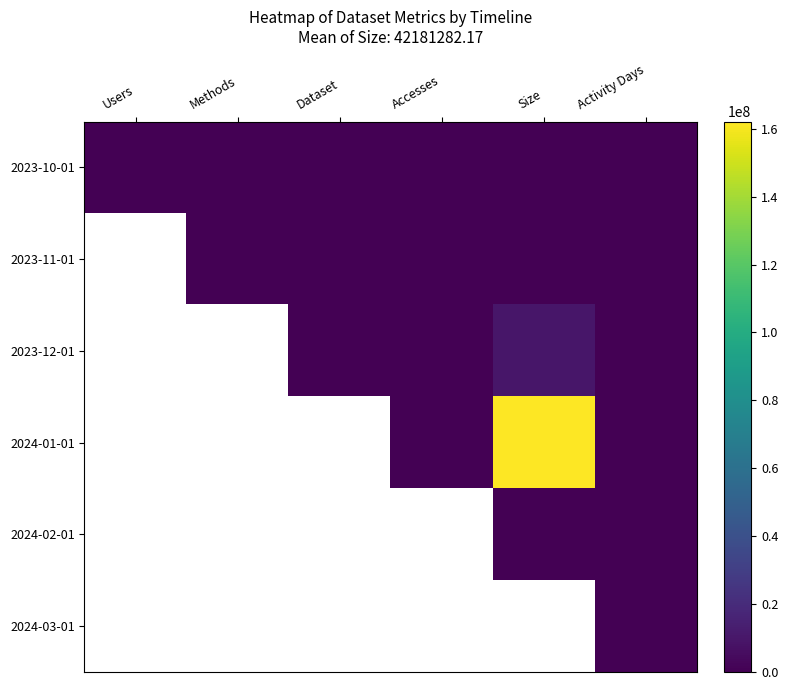

How many data points does each series have?

6